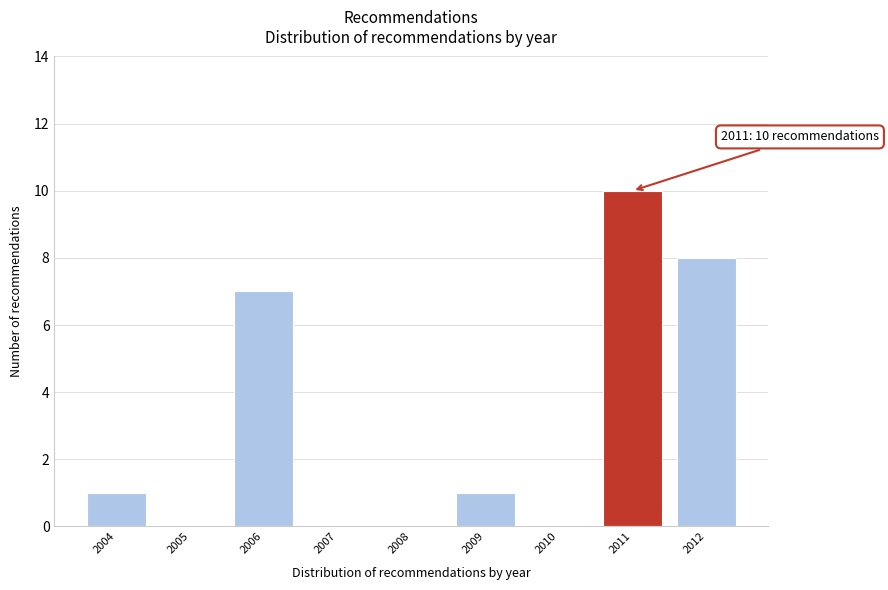

Which range on the x-axis has the tallest bar?

2010.5 to 2011.5